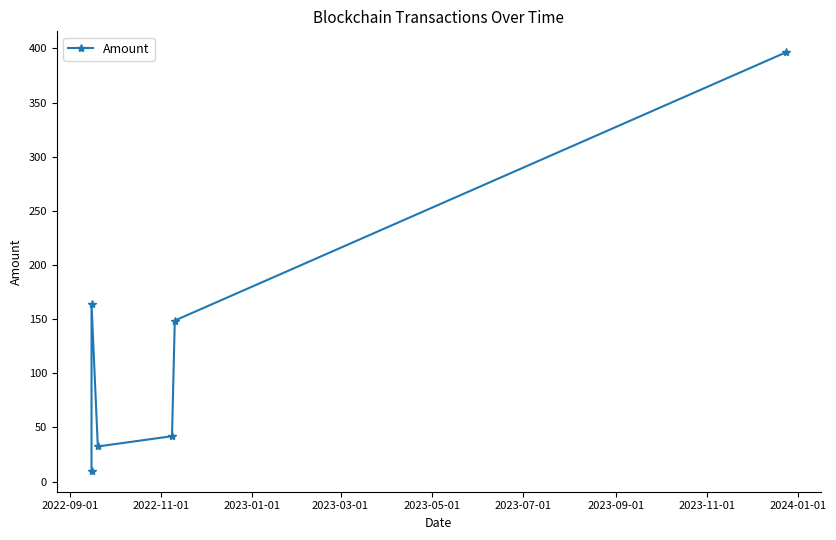

What is the value of the 3rd point from the left?

32.5